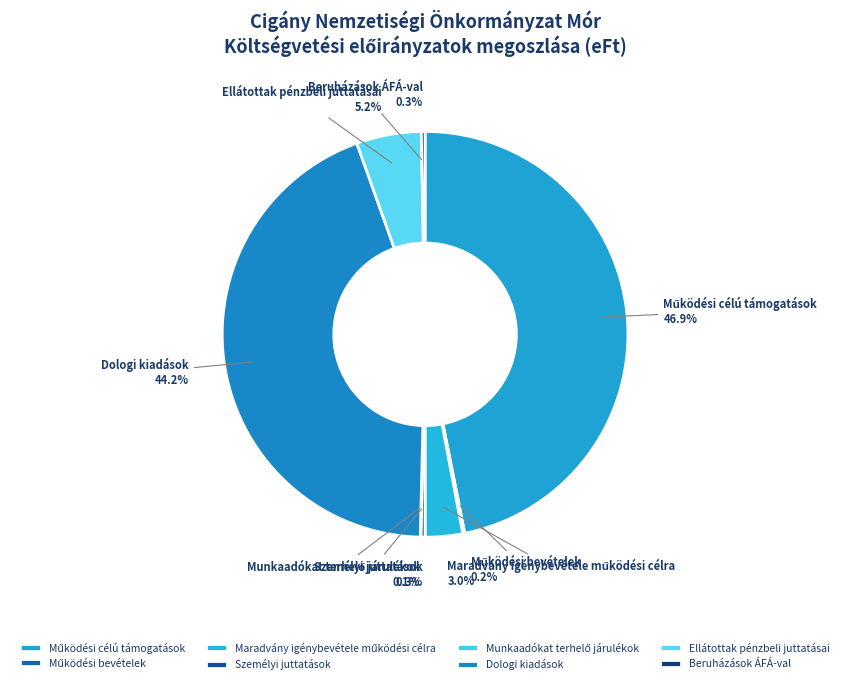

What percentage is the Ellátottak pénzbeli juttatásai slice, to the nearest percent?

5%